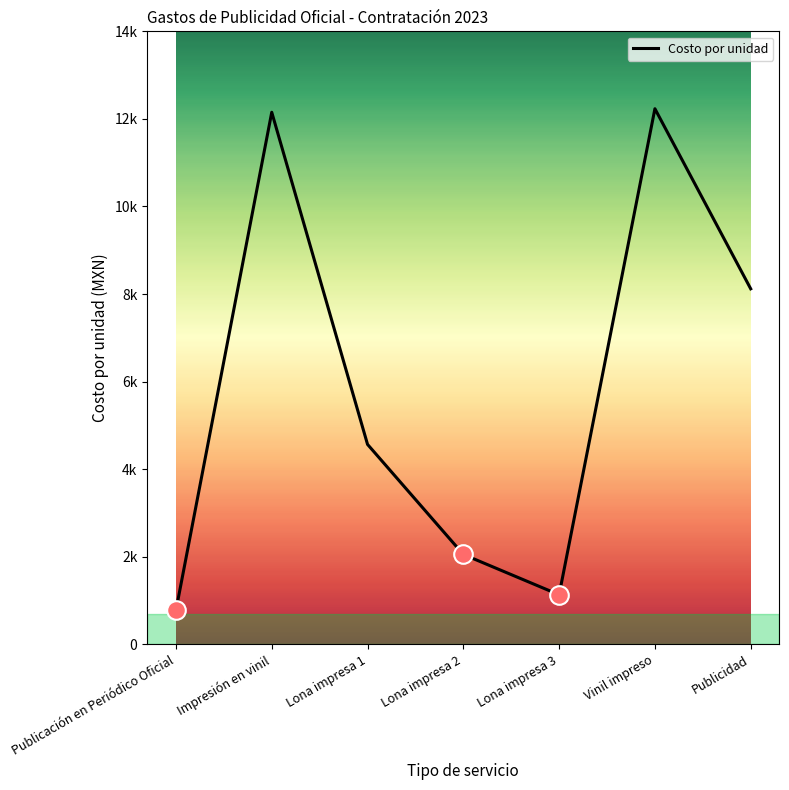

Is this an area chart (filled region under the line)?

No